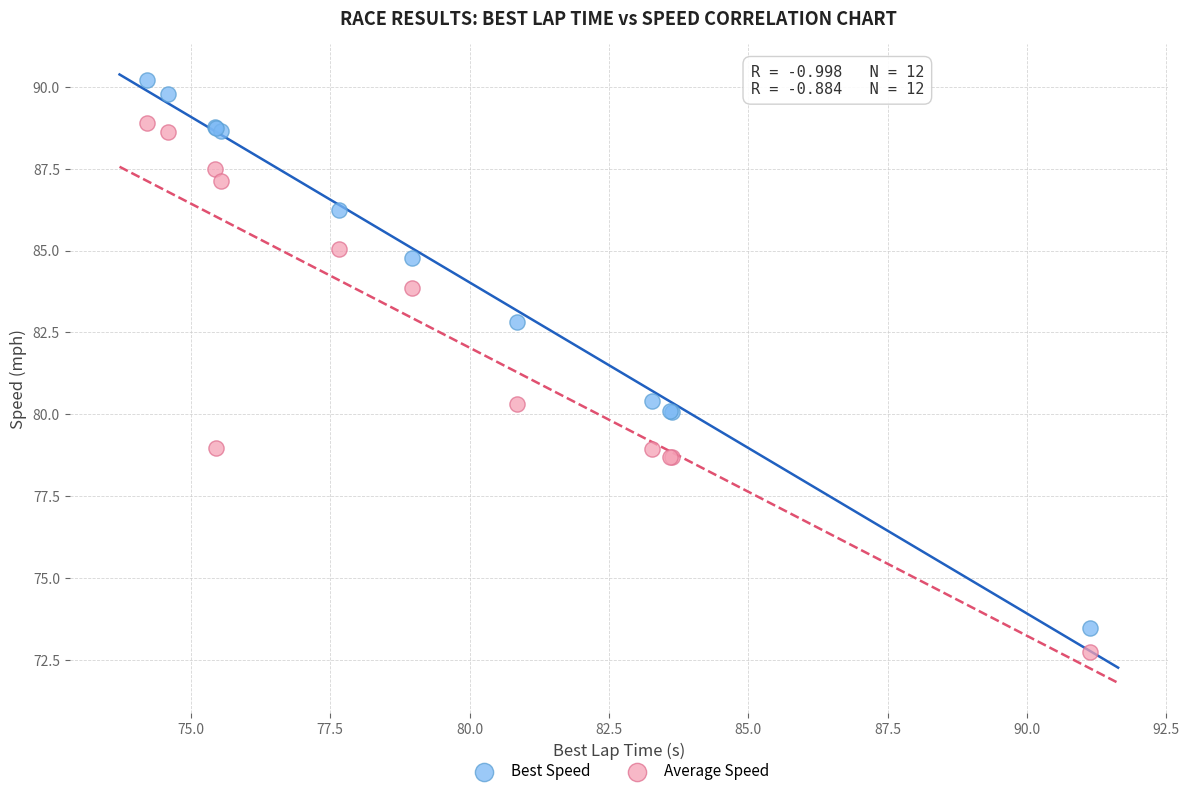

Which series reaches the maximum Y coordinate?

Best Speed